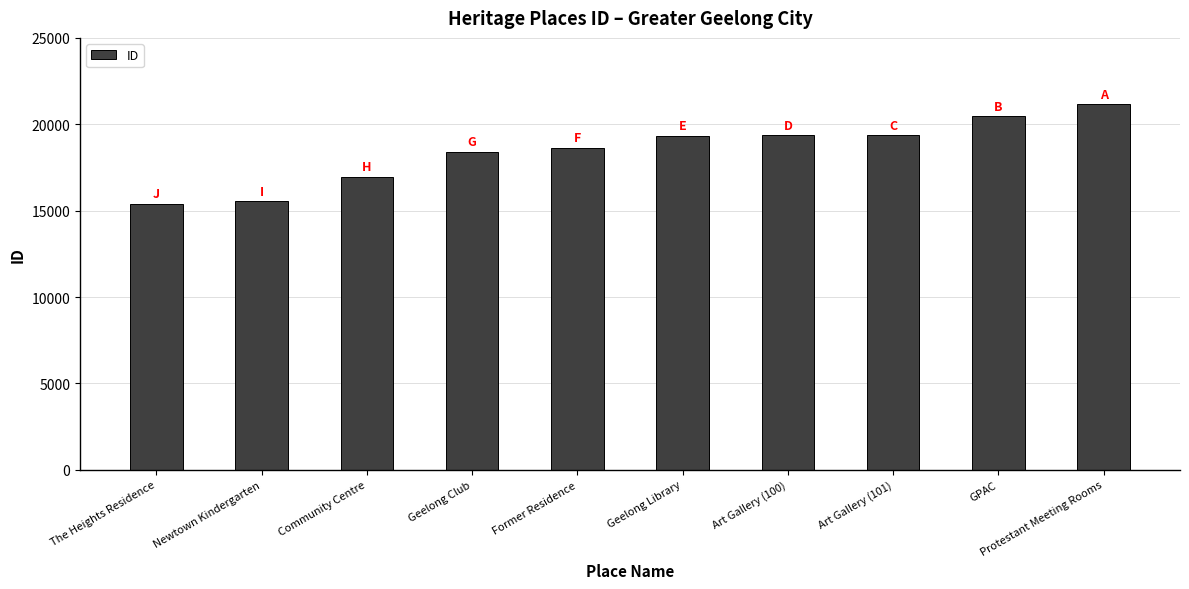

What is the greatest value displayed?

21172